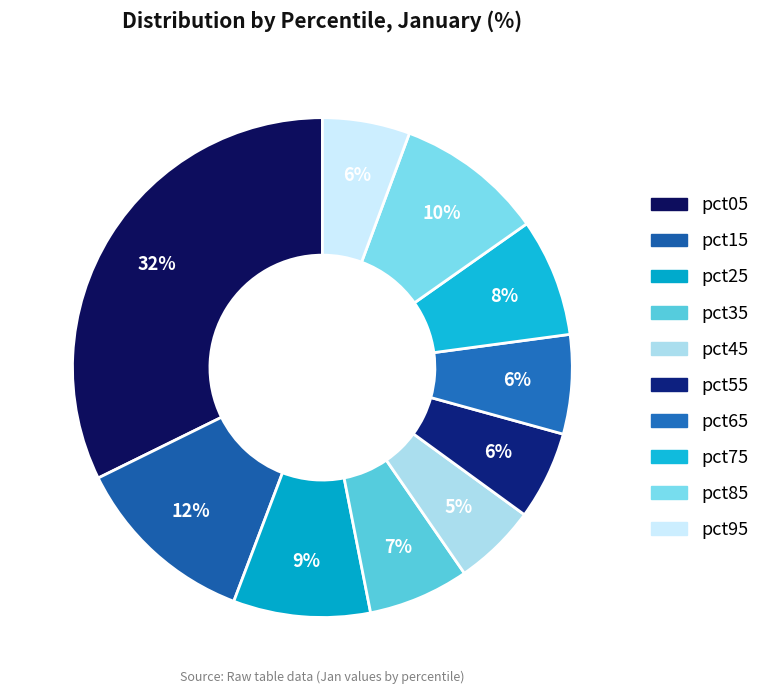

To the nearest percent, what is the difference between the largest and smallest slice percentages?

27%